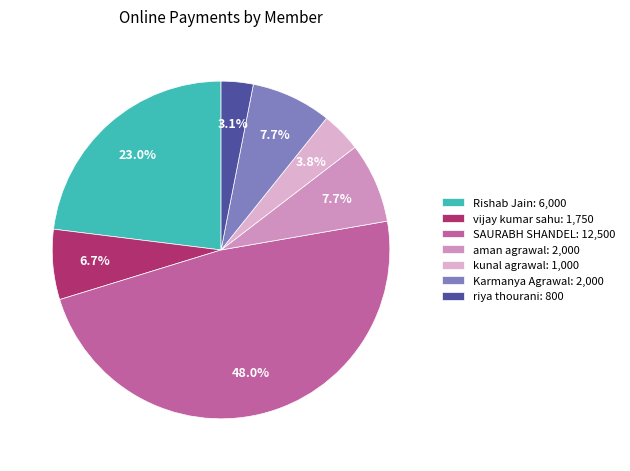

To the nearest percent, what portion does vijay kumar sahu represent?

7%